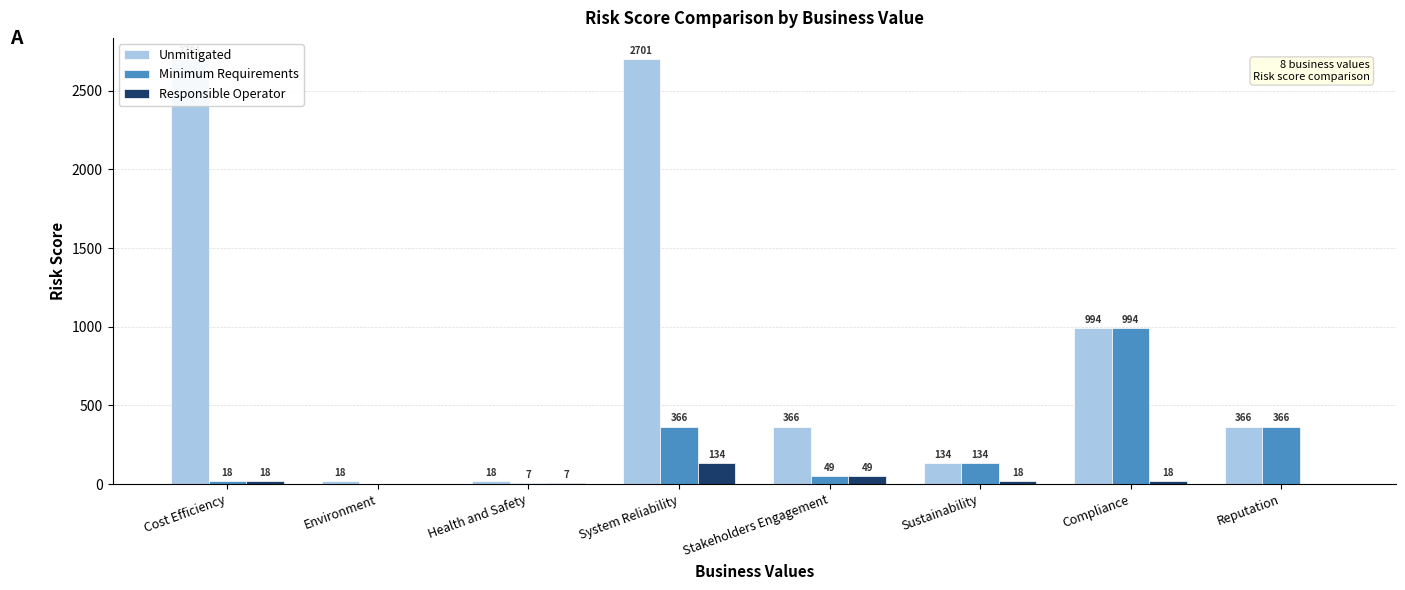

At which label does Responsible Operator first exceed 18?

System Reliability